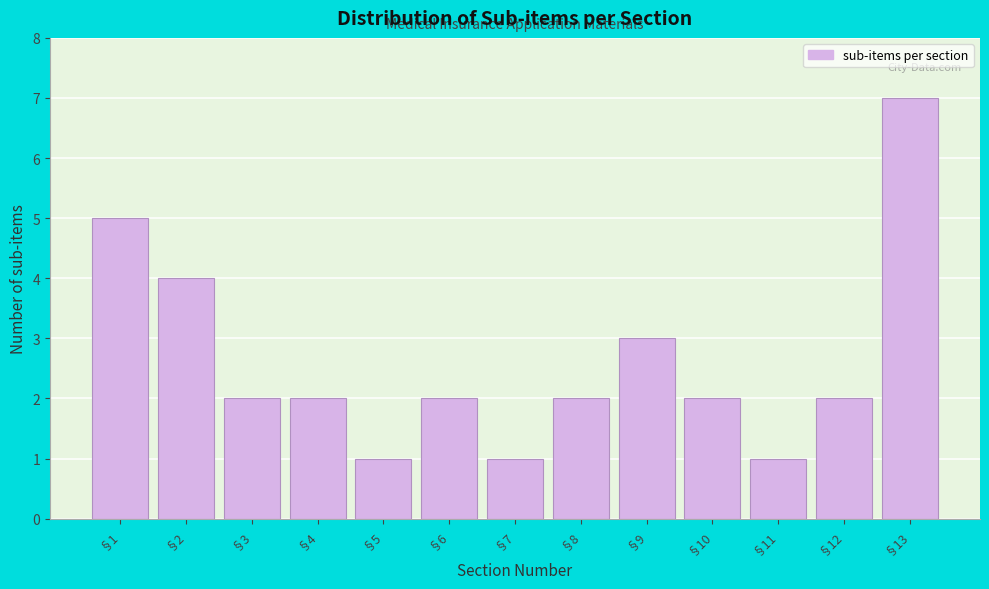

Reading left to right, transcribe all the data shown in this chart.

5	4	2	2	1	2	1	2	3	2	1	2	7